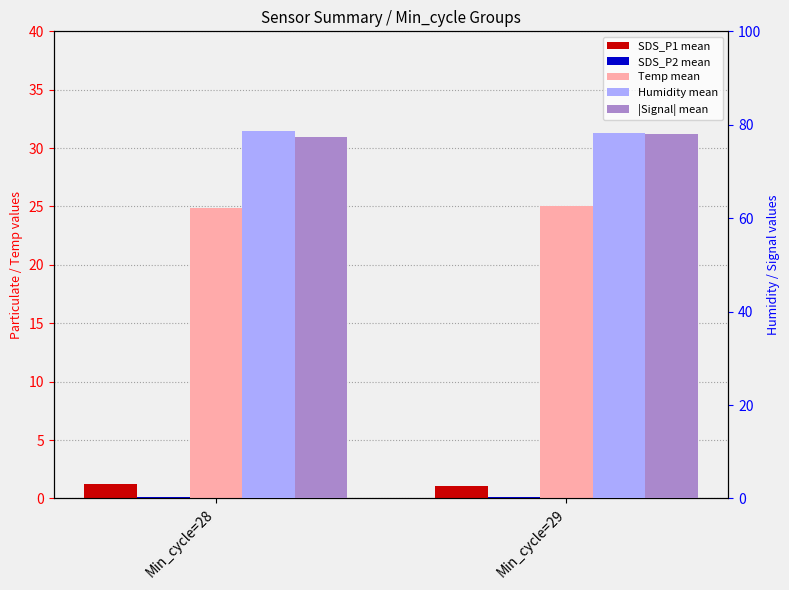

Which category has the lowest value across all series?

Min_cycle=29